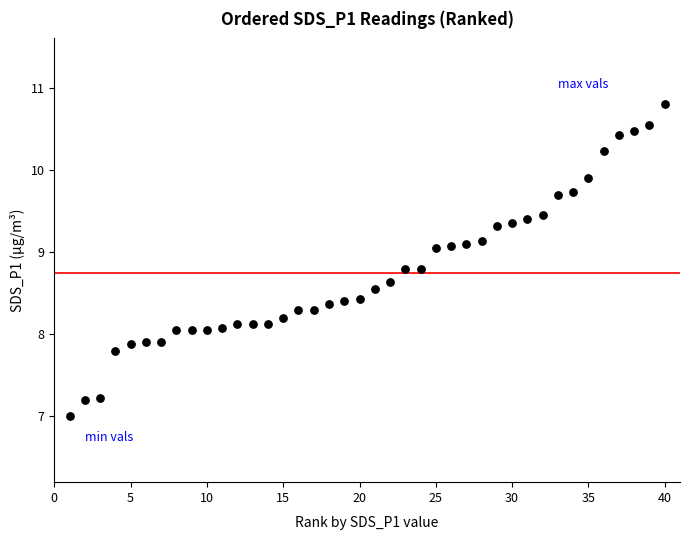

What is the range of Y values (max minus min)?

3.8